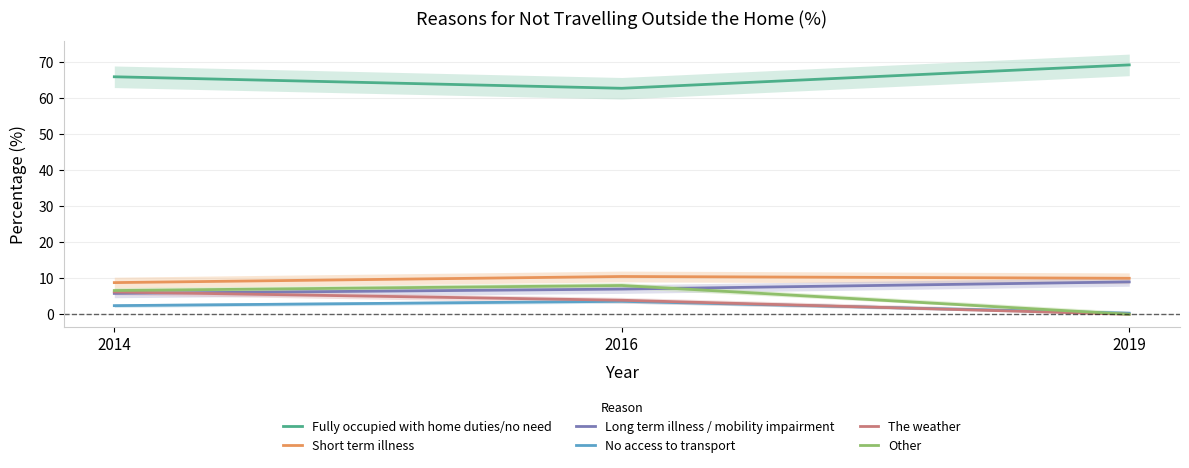

The value of The weather at 2014 is 6.2. True or false?

True